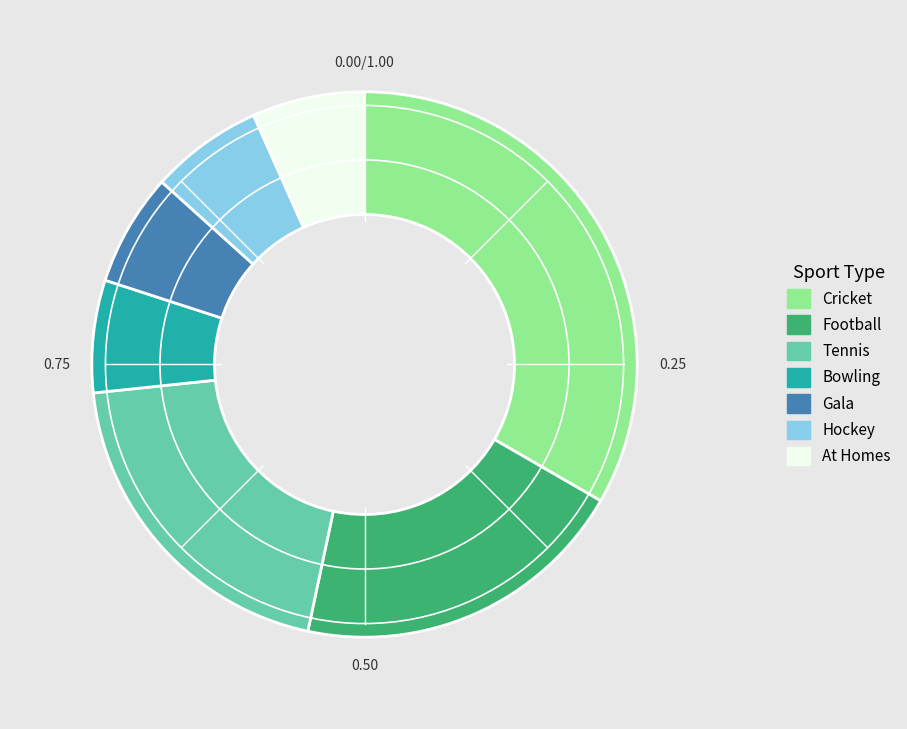

How many slices are in this pie chart?

7